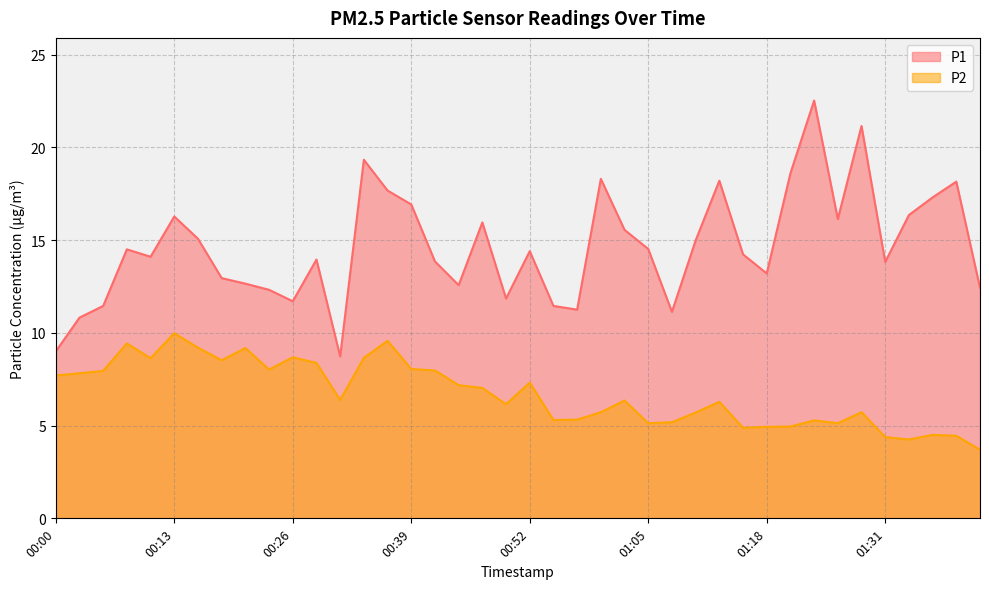

The P1 series shows 16.1 at 01:26. True or false?

True